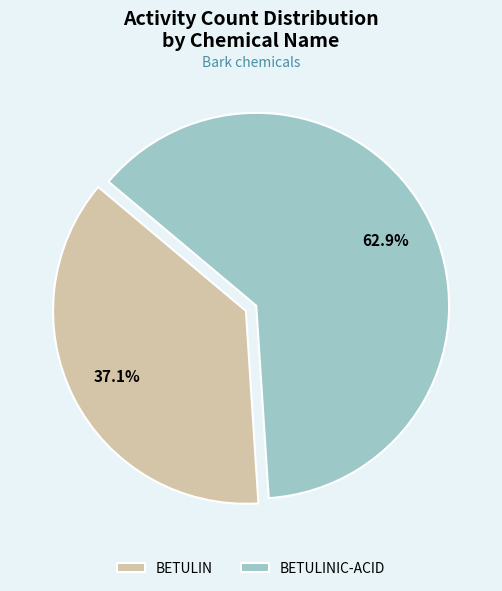

To the nearest percent, what is the combined percentage of BETULINIC-ACID and BETULIN?

100%